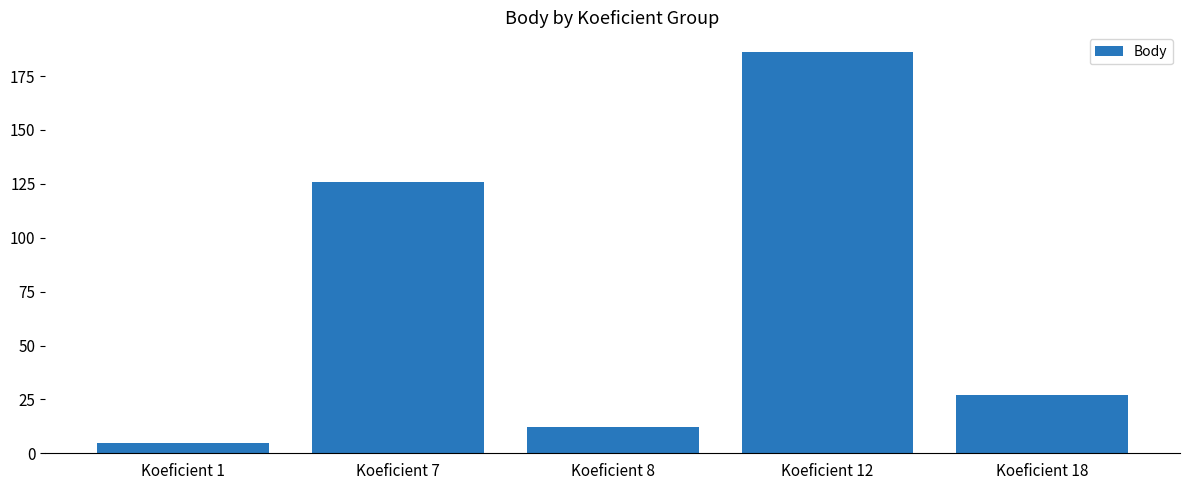

What is the ratio of the value at Koeficient 8 to the value at Koeficient 12?

0.1